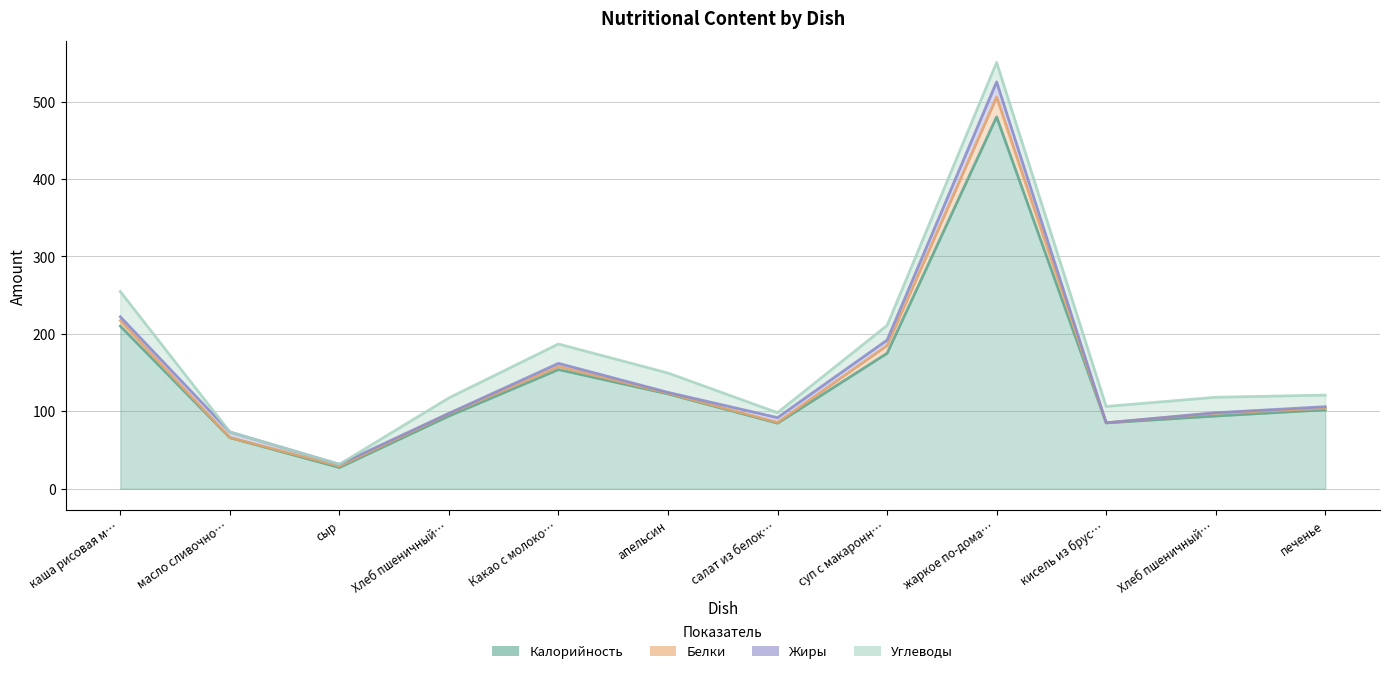

True or false: Калорийность has more than 2 interior local peaks.

False